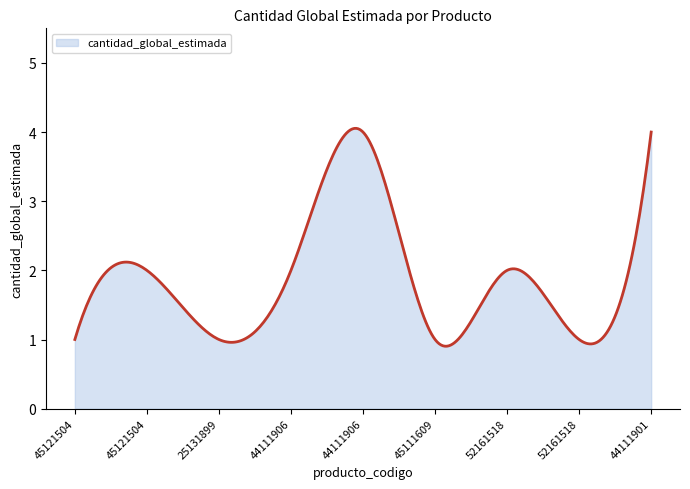

What is the smallest value displayed?

0.9